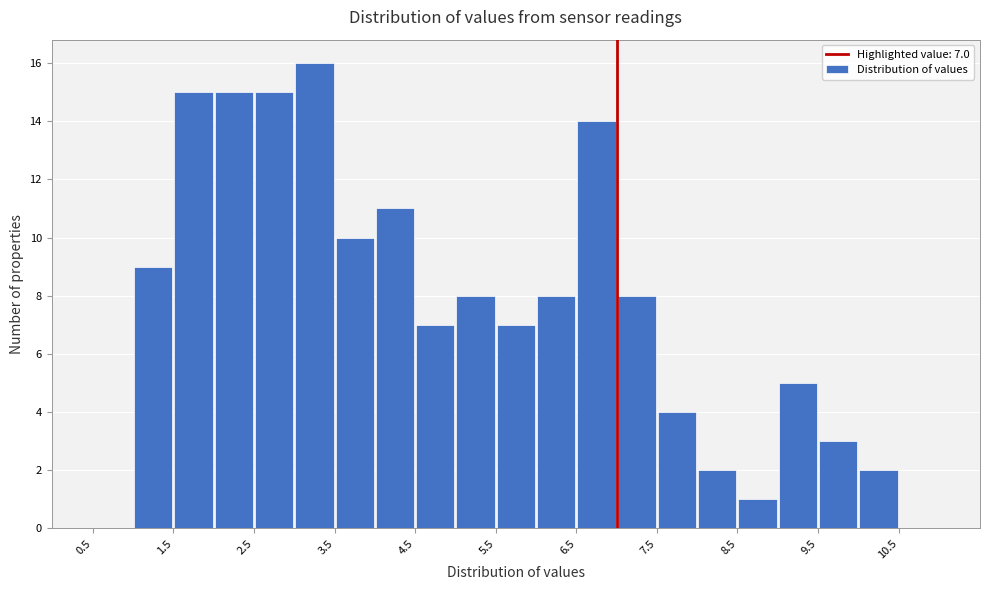

Which range on the x-axis has the tallest bar?

3.0 to 3.5